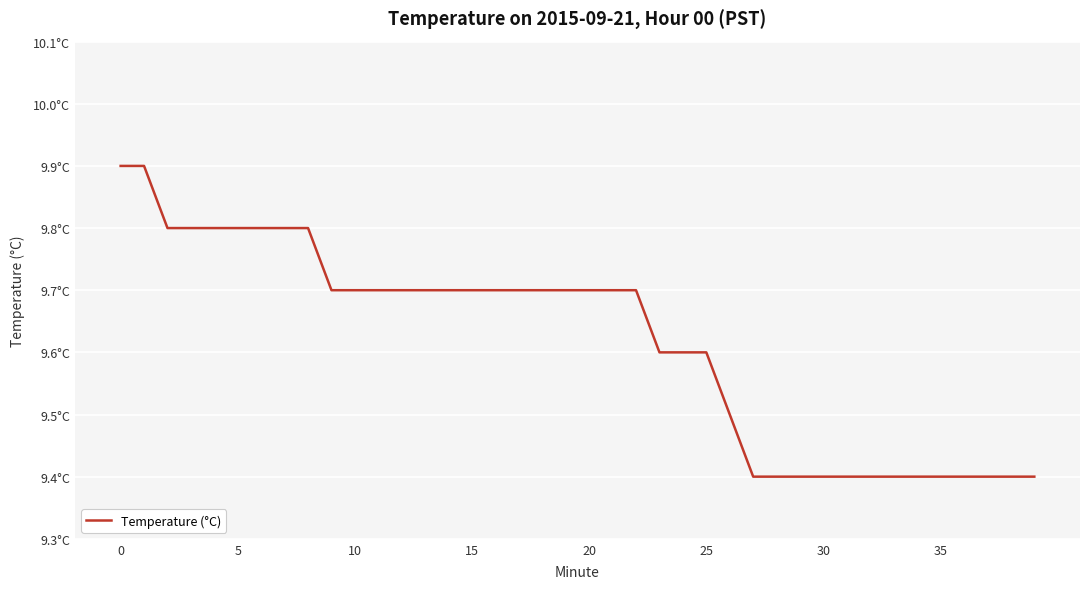

What is the value of the 23rd point from the left?

9.7